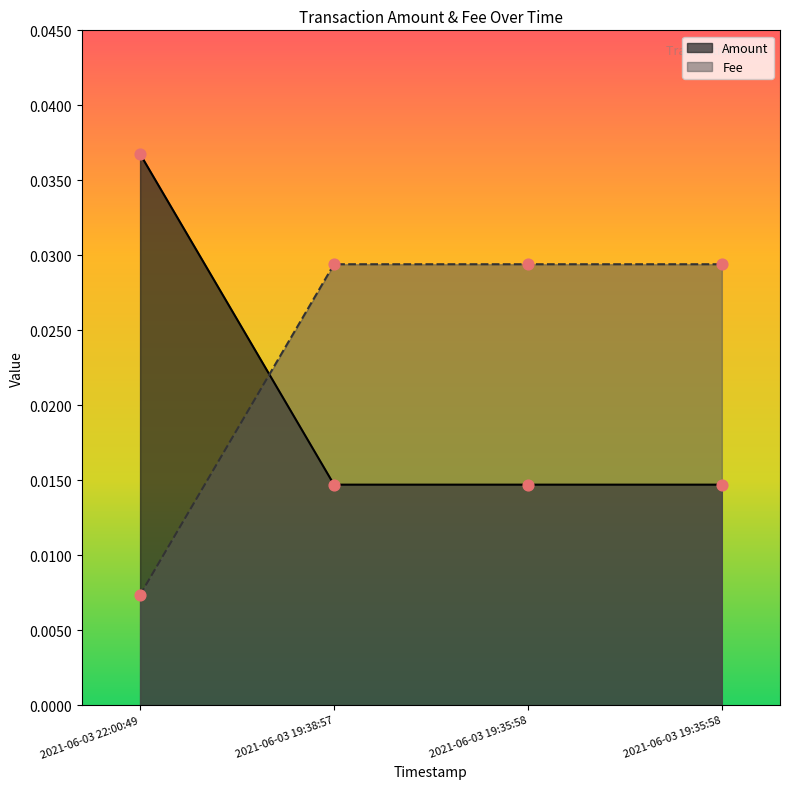

Is the value of Amount at 2021-06-03 19:38:57 greater than the value of Fee at 2021-06-03 22:00:49?

Yes